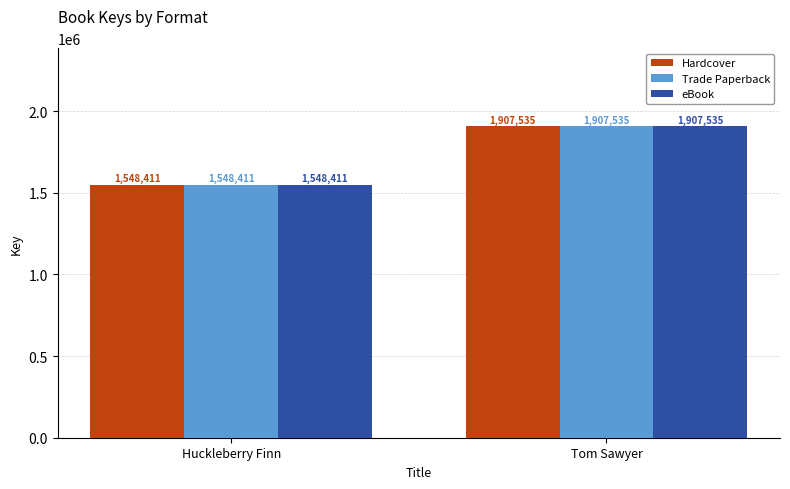

What is the highest value of the eBook series?

1907535